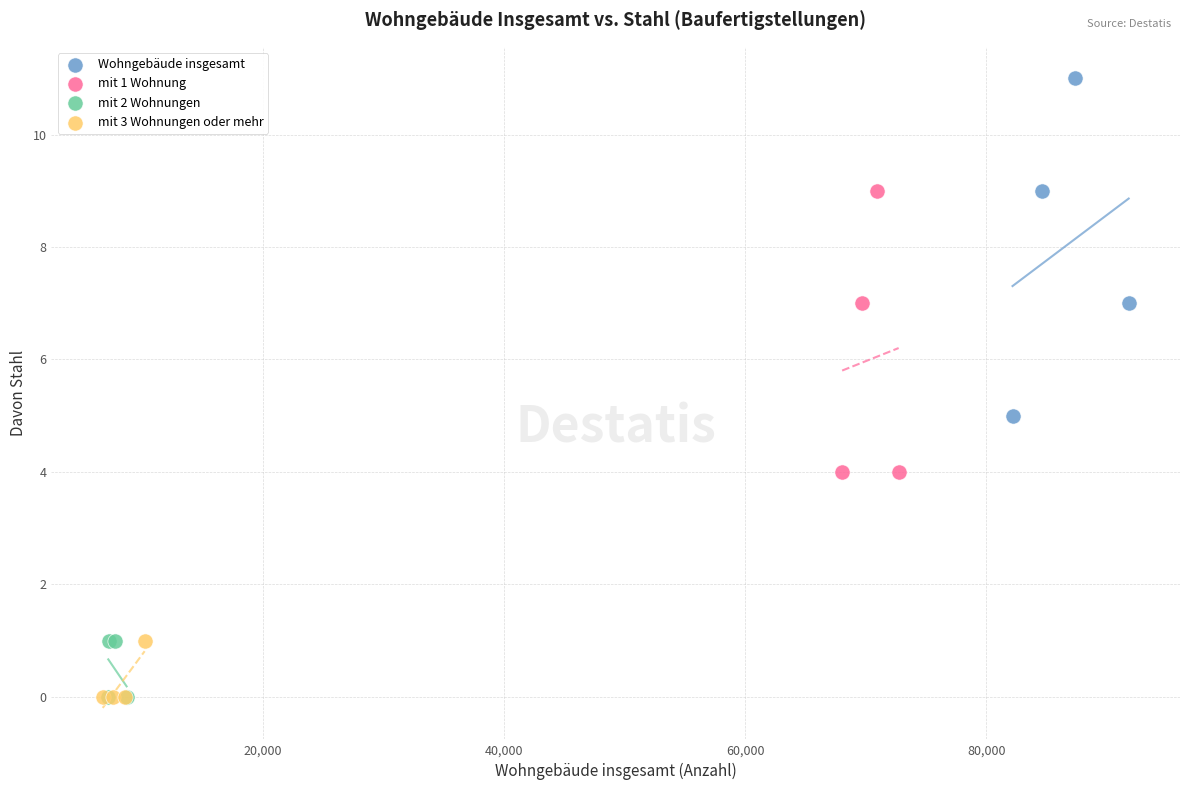

Which series has the widest spread of Y values?

Wohngebäude insgesamt